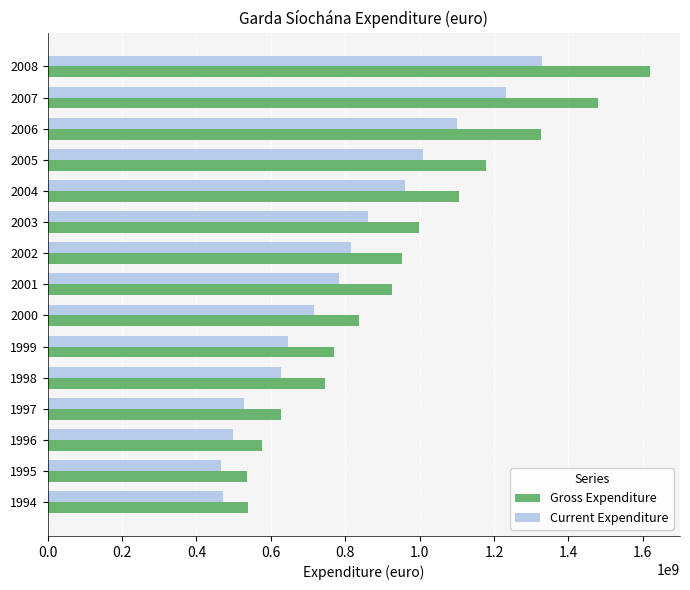

At how many categories does at least one series exceed 716248986?

11